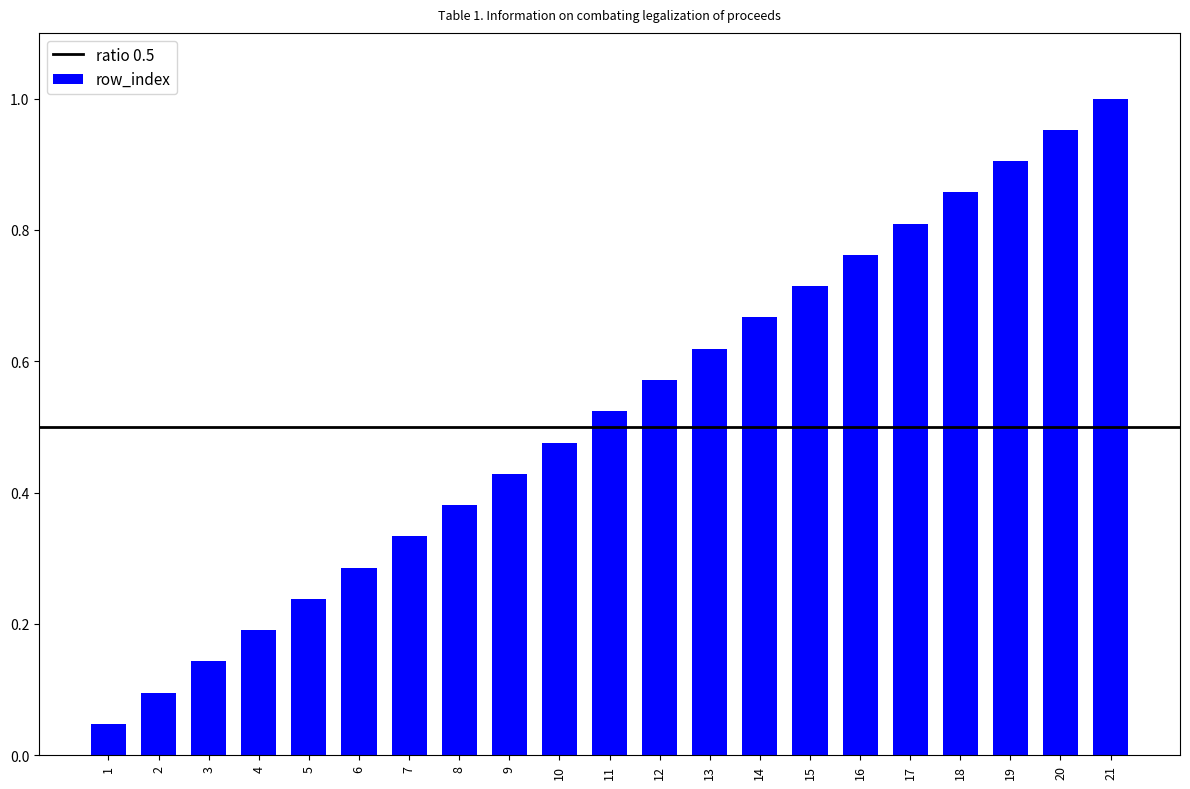

The value at 11 is 0.2. True or false?

False